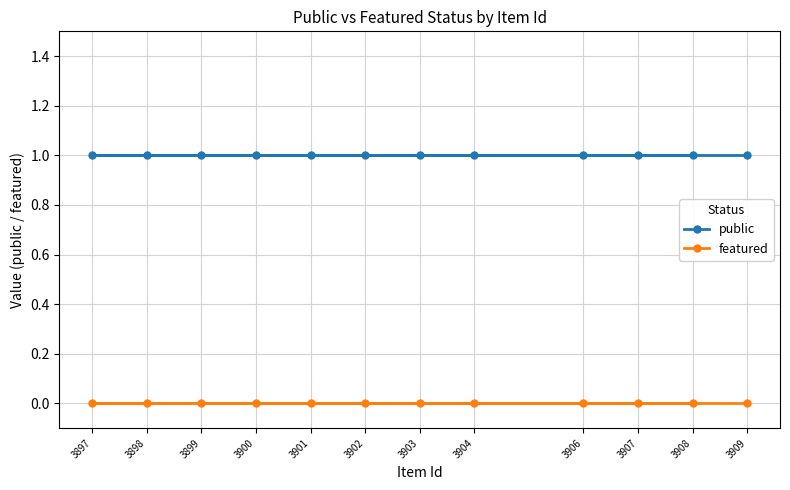

At which label does featured reach its peak?

3909